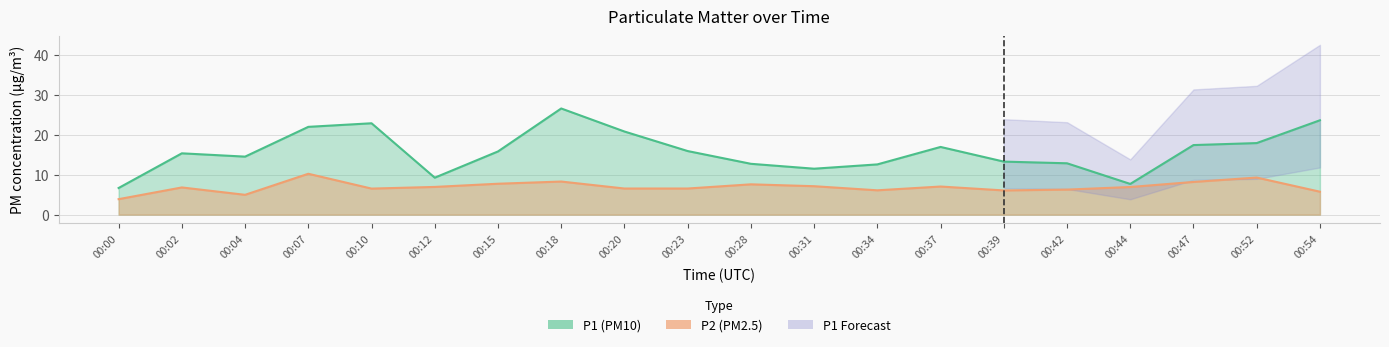

True or false: P2 has a value of 1.8 at 00:39.

False